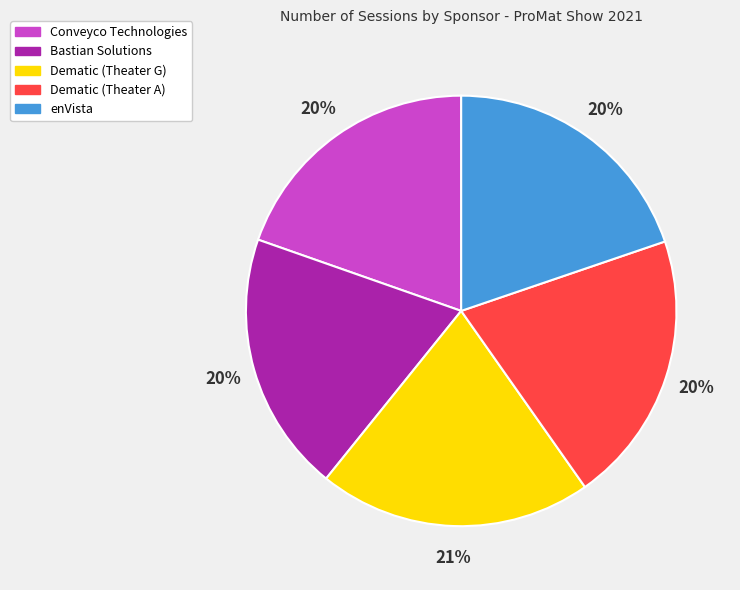

Count the number of slices in the pie.

5